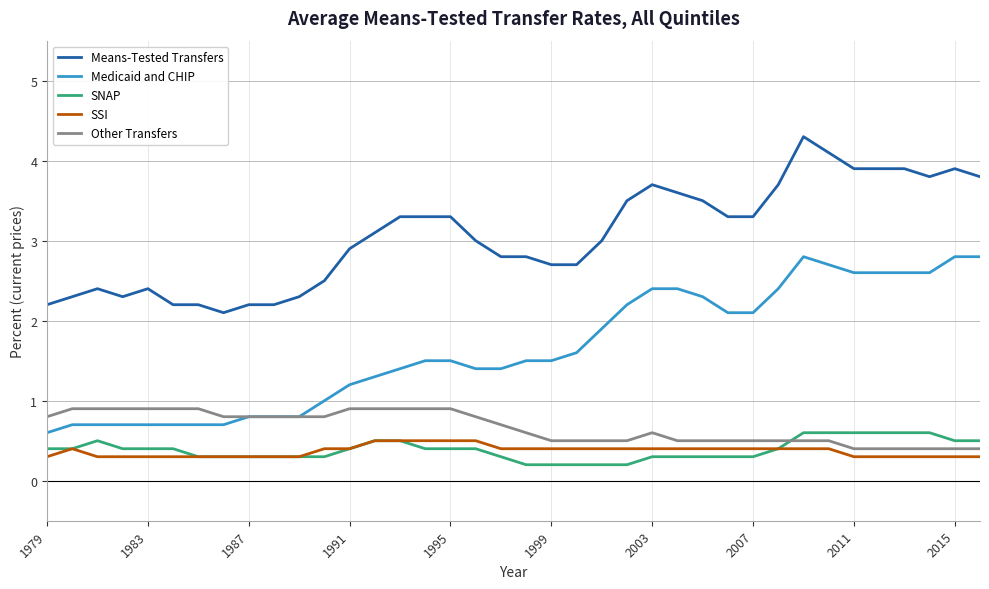

What is the smallest value displayed?

0.2